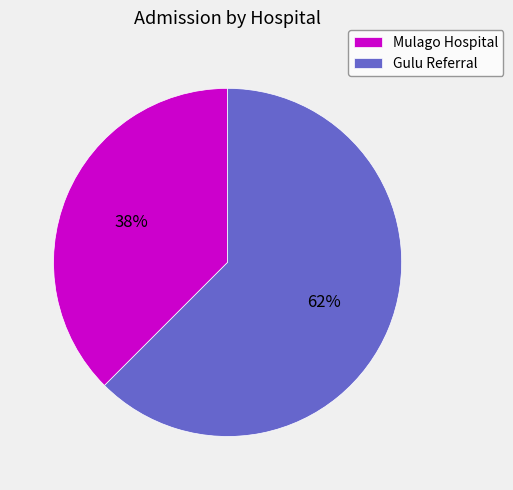

To the nearest percent, what is the average slice percentage?

50%